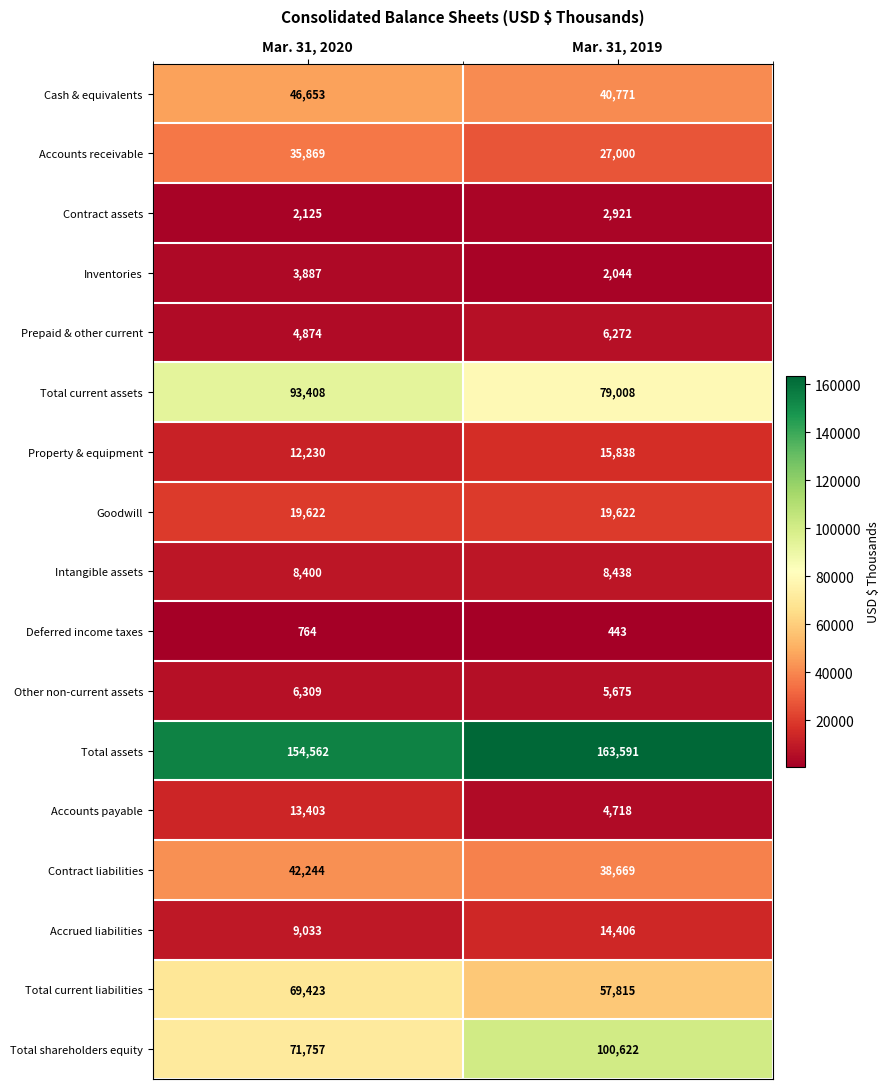

What is the difference between the Prepaid & other current values at Mar. 31, 2020 and Mar. 31, 2019?

1398